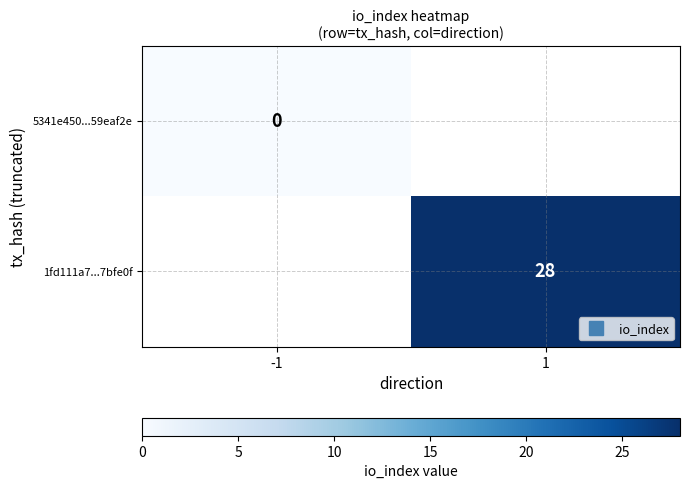

Which series has the largest range (max minus min)?

5341e450...59eaf2e